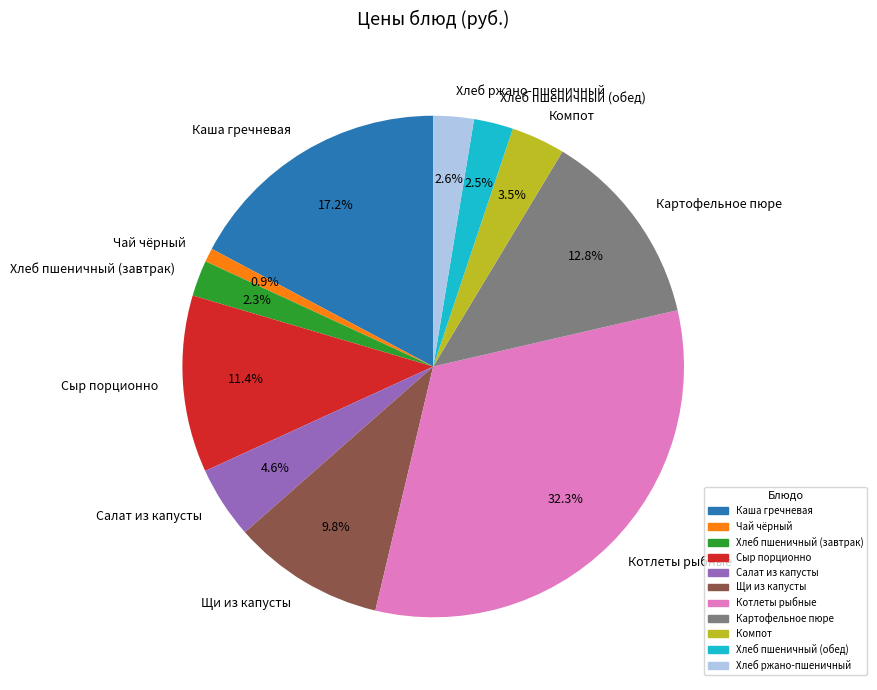

What percentage is the Чай чёрный slice, to the nearest percent?

1%